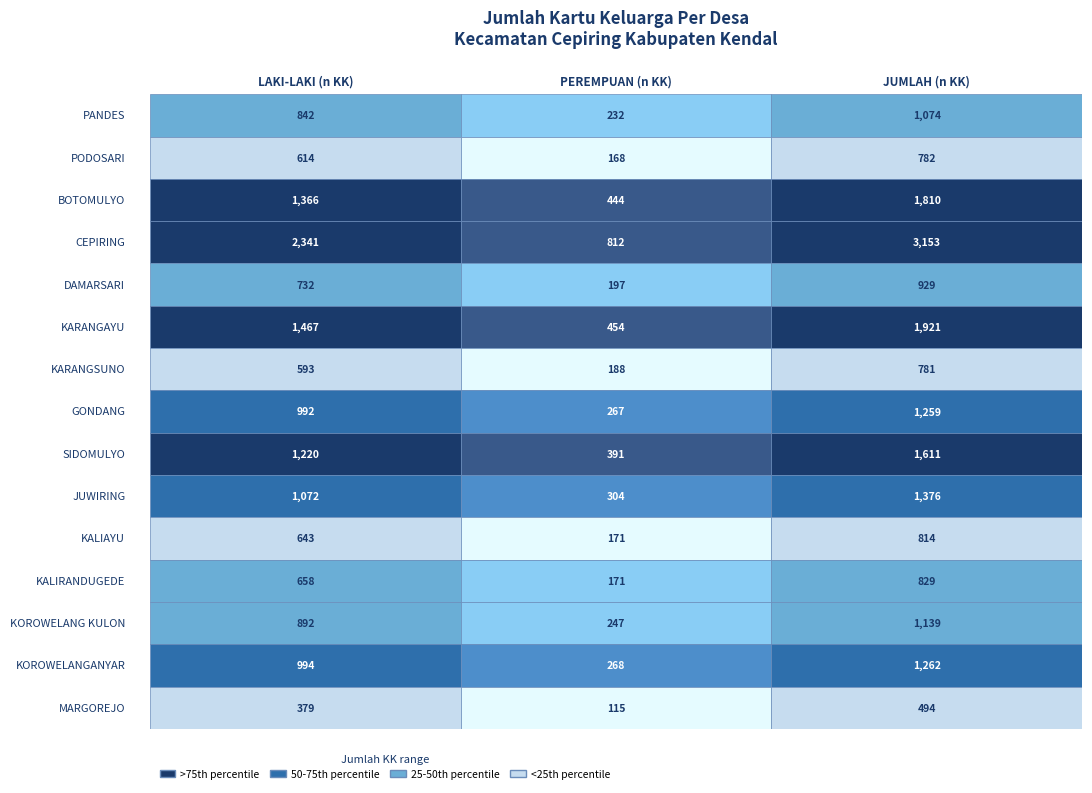

At which category is the sum across all series the highest?

2